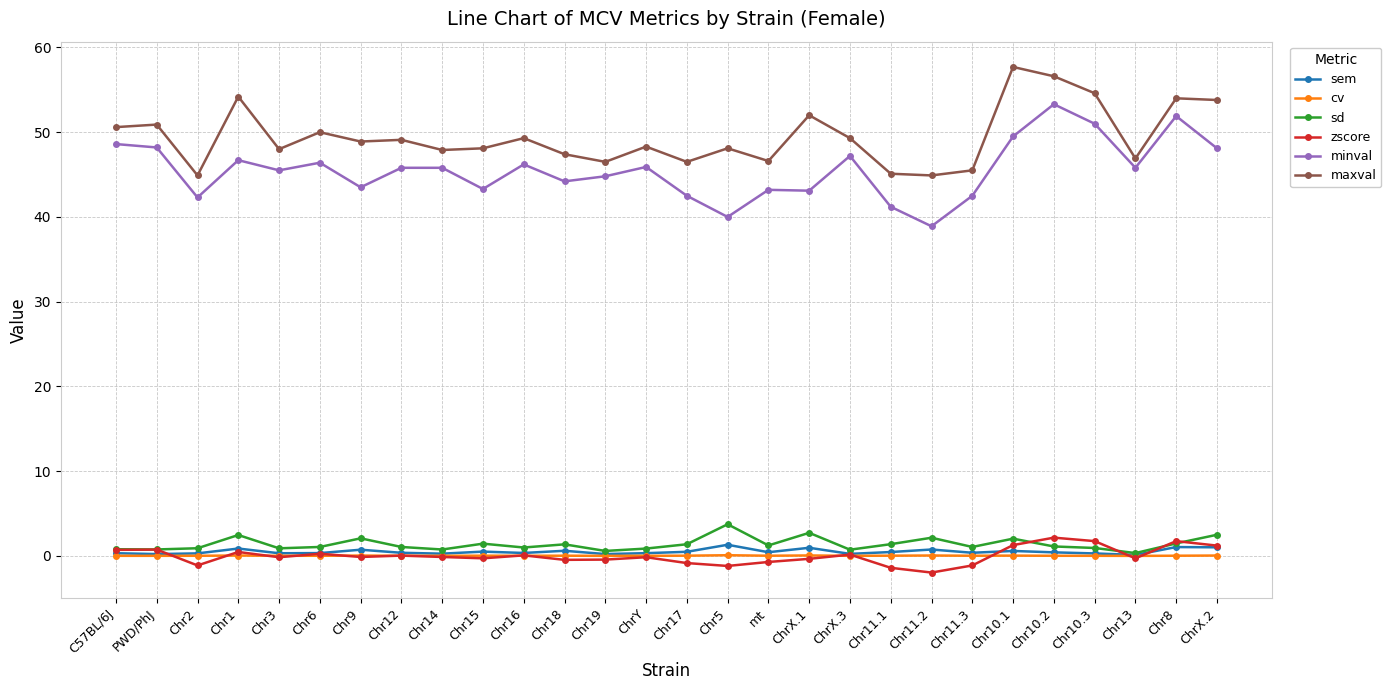

What is the sum of all sem values?

14.3